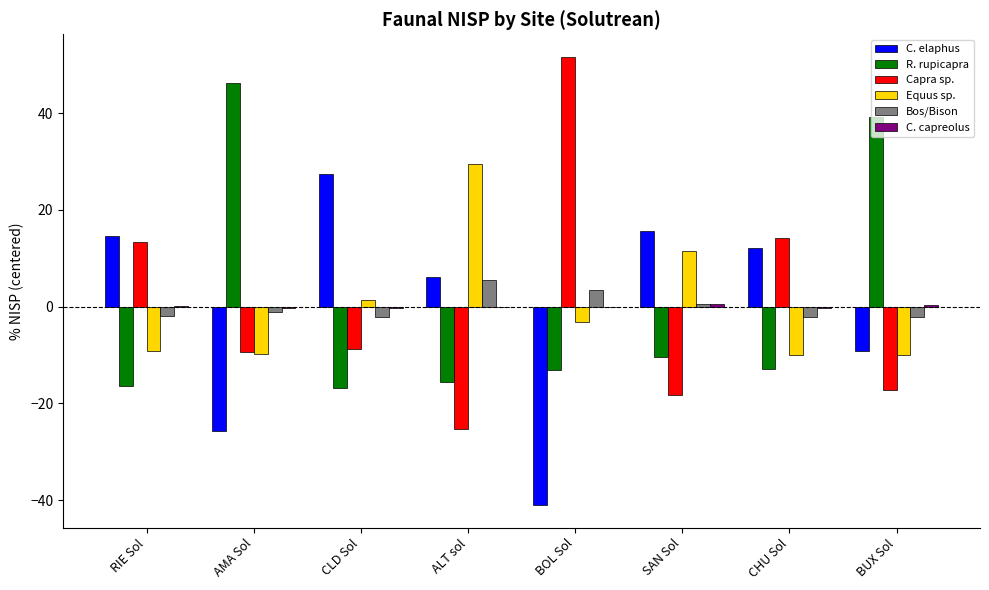

Which category has the highest value in the Capra sp. series?

BOL Sol